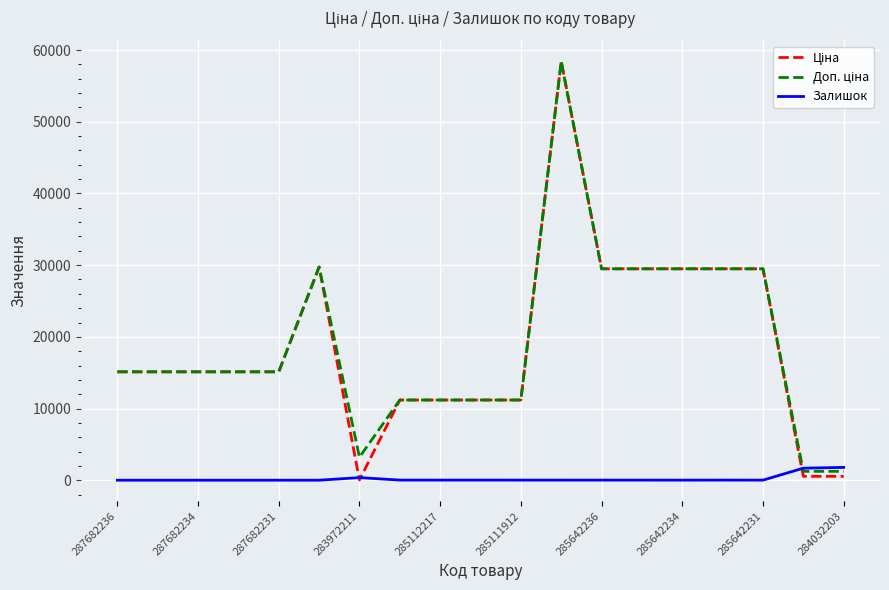

What is the highest value of the Залишок series?

1786.0